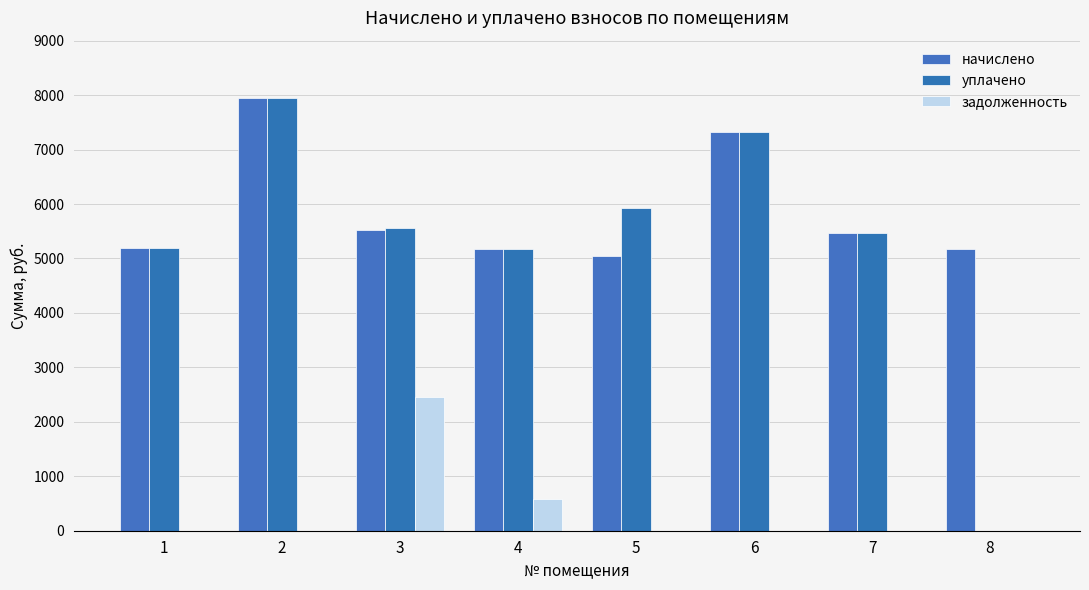

The начислено series shows 5042.5 at 5. True or false?

True